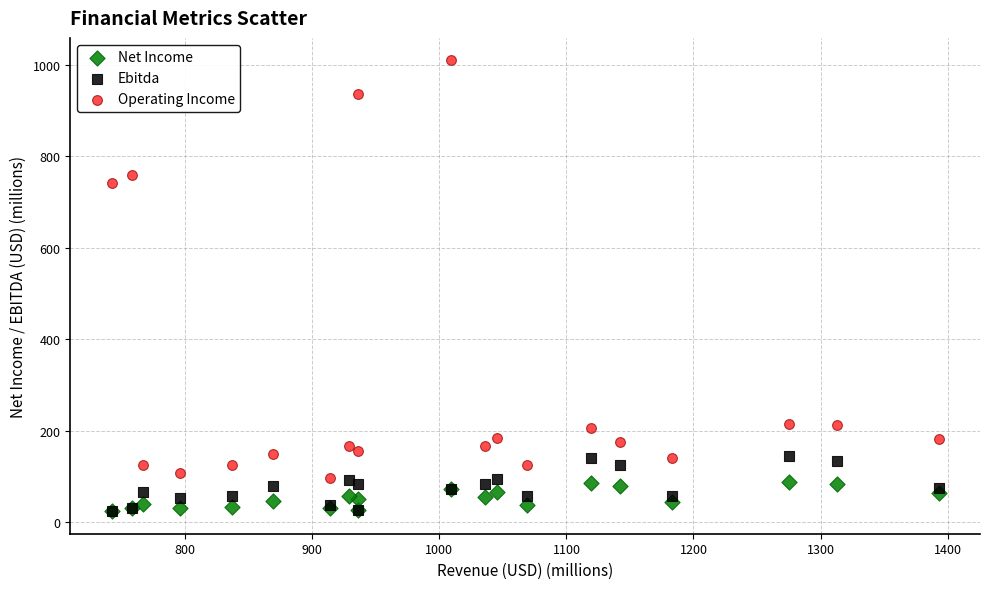

Across all series, what Y value is closest to 516?

742